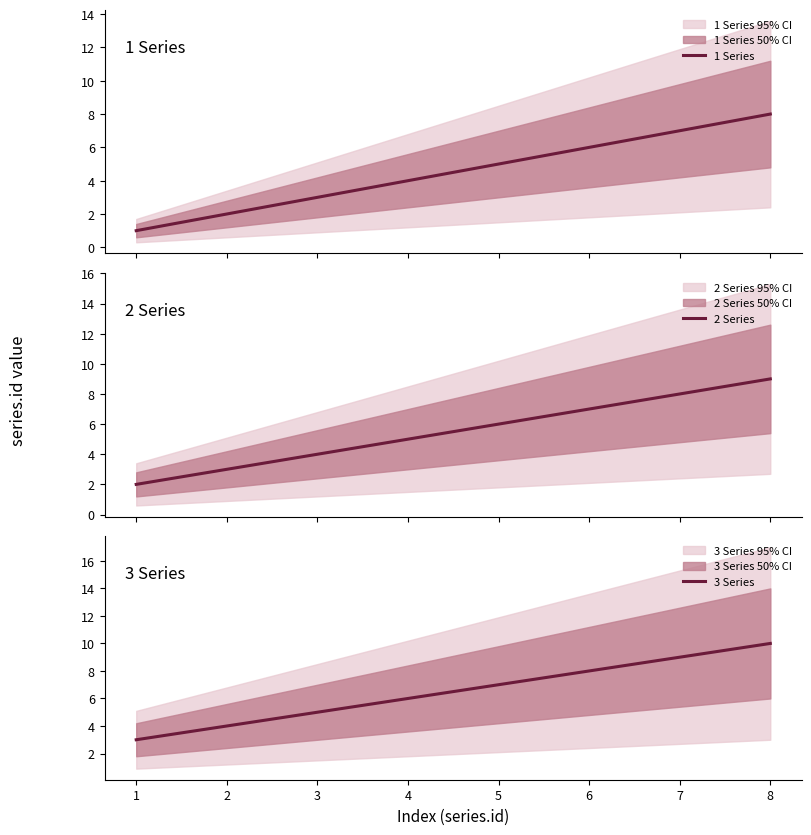

The 3 Series series shows 5 at 3. True or false?

True